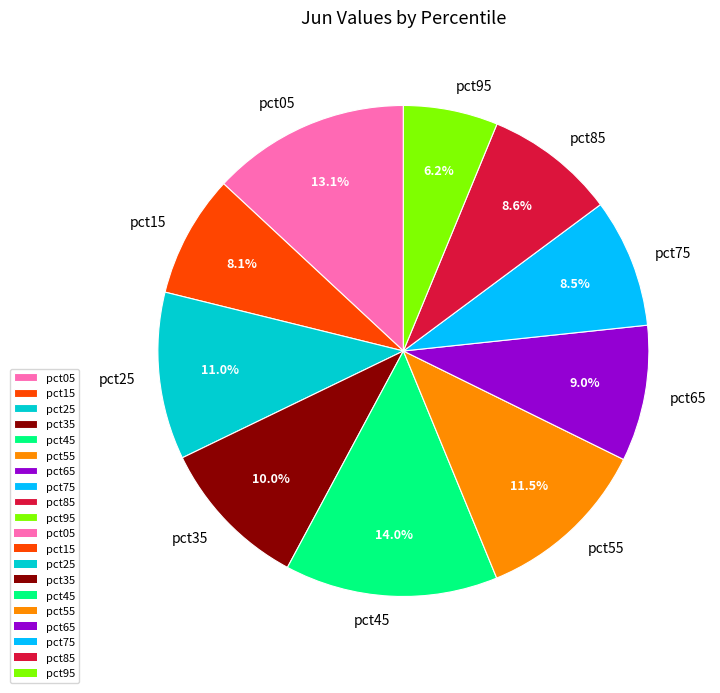

The pct65 slice represents 3% of the pie. True or false?

False